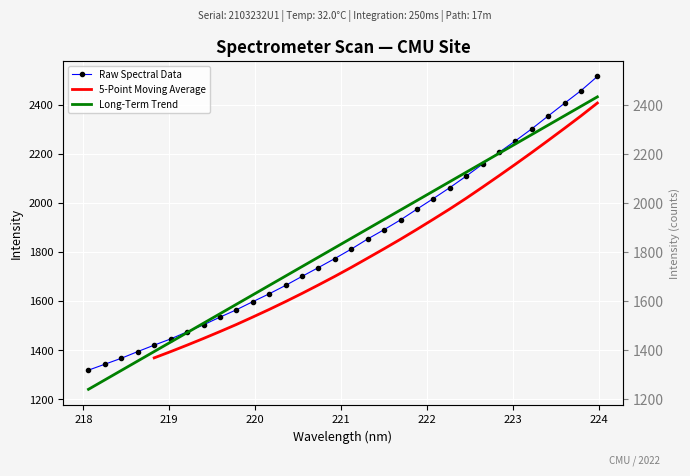

Reading right to left, extract all data points from this chart.

223.9802=2514.9	223.7895=2457.1	223.5987=2405.8	223.408=2353.8	223.2172=2301.5	223.0264=2252.5	222.8355=2205.1	222.6447=2157.8	222.4538=2108.6	222.263=2061.7	222.0721=2017.3	221.8812=1974.1	221.6902=1930.4	221.4993=1890.7	221.3083=1852.6	221.1174=1811.4	220.9264=1773.0	220.7354=1736.1	220.5444=1700.2	220.3533=1663.4	220.1623=1629.1	219.9712=1597.0	219.7801=1563.9	219.589=1533.9	219.3979=1502.6	219.2067=1474.2	219.0156=1445.1	218.8244=1420.0	218.6332=1393.7	218.442=1366.4	218.2508=1342.2	218.0596=1318.0